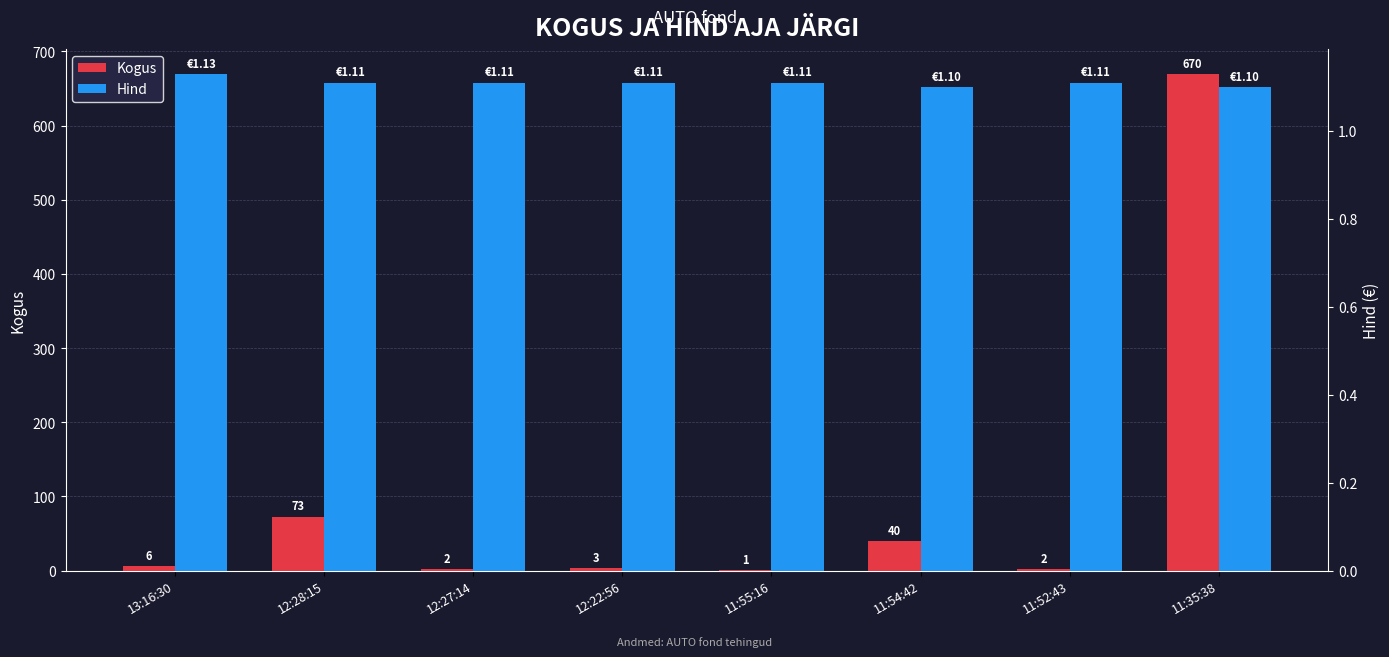

At which label is Hind closest to 1?

11:54:42